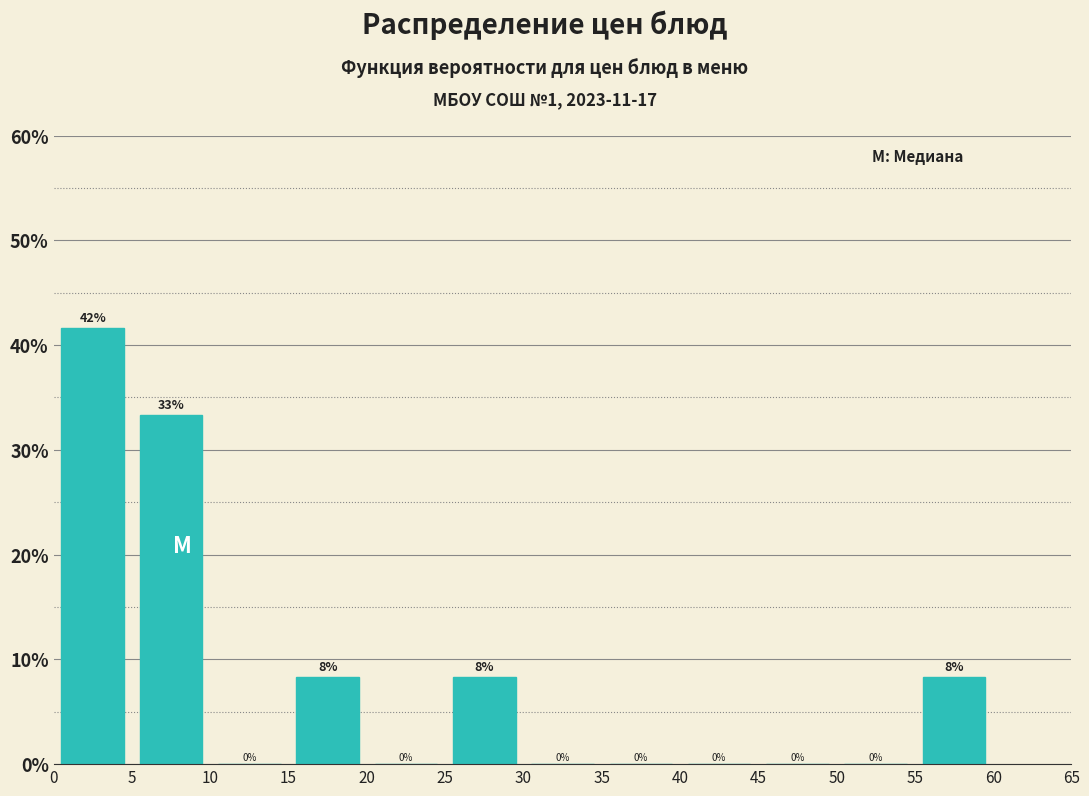

Over which range of the x-axis is the bar tallest?

0 to 5